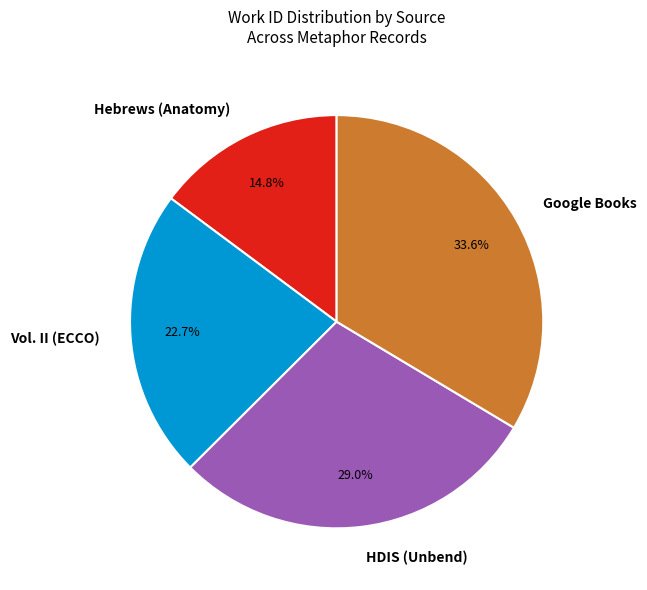

To the nearest percent, what portion does Google Books represent?

34%